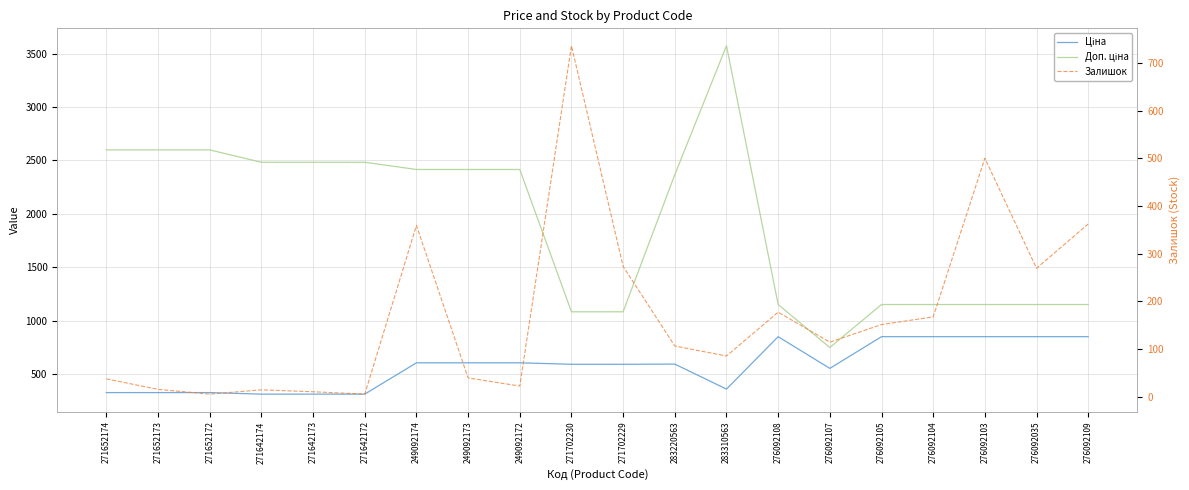

Between which two adjacent categories do Ціна and Залишок first intersect?

249092172 and 271702230